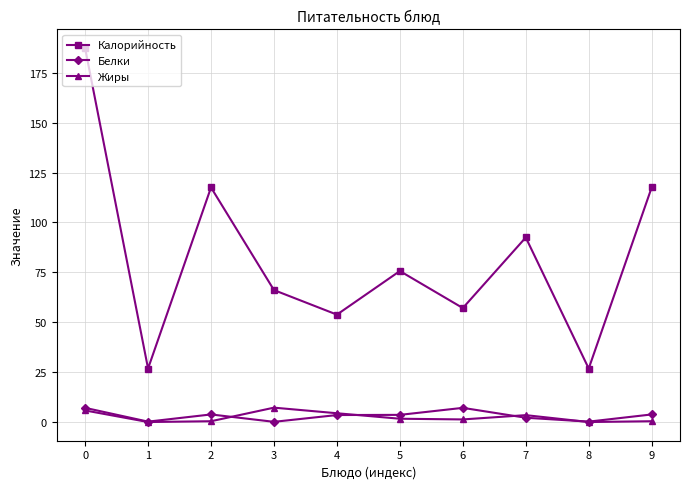

What is the value of the Белки point at the 7th from the left?

7.1